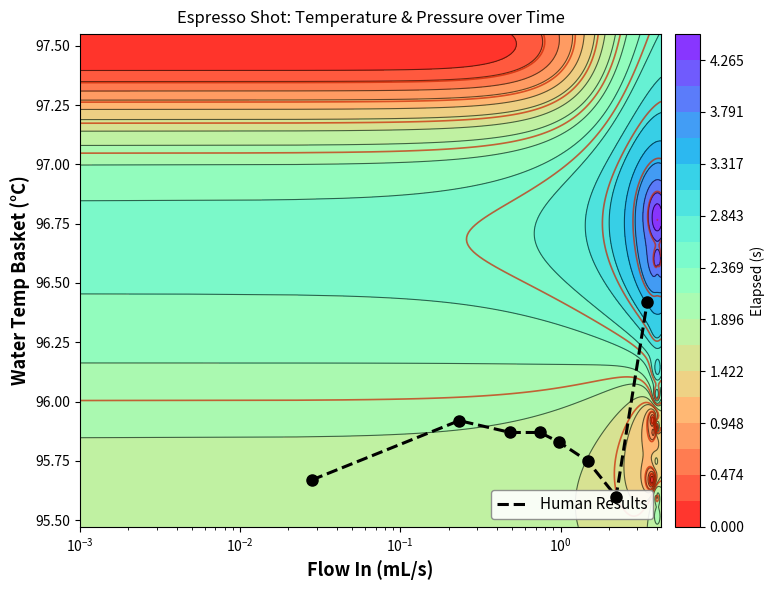

What is the difference between the maximum and minimum values?

0.8